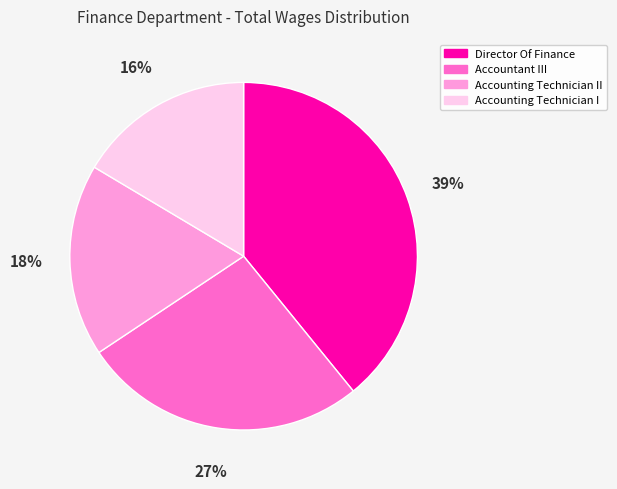

Approximately how many times larger is the value at Accounting Technician I compared to Accountant III?

0.6